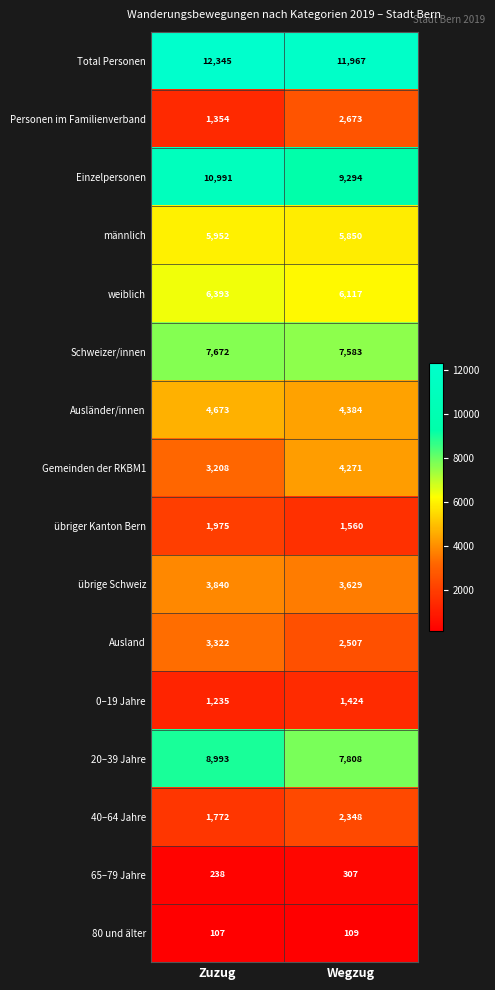

Rank the series by their maximum value, from lowest to highest.

80 und älter, 65–79 Jahre, 0–19 Jahre, übriger Kanton Bern, 40–64 Jahre, Personen im Familienverband, Ausland, übrige Schweiz, Gemeinden der RKBM1, Ausländer/innen, männlich, weiblich, Schweizer/innen, 20–39 Jahre, Einzelpersonen, Total Personen